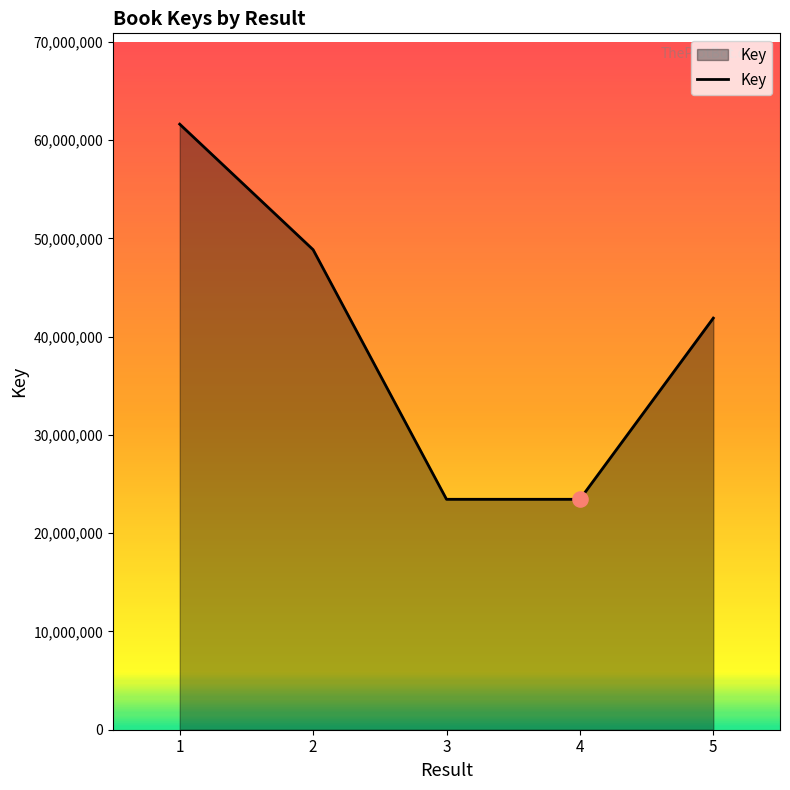

What is the ratio of the value at 3 to the value at 1?

0.4